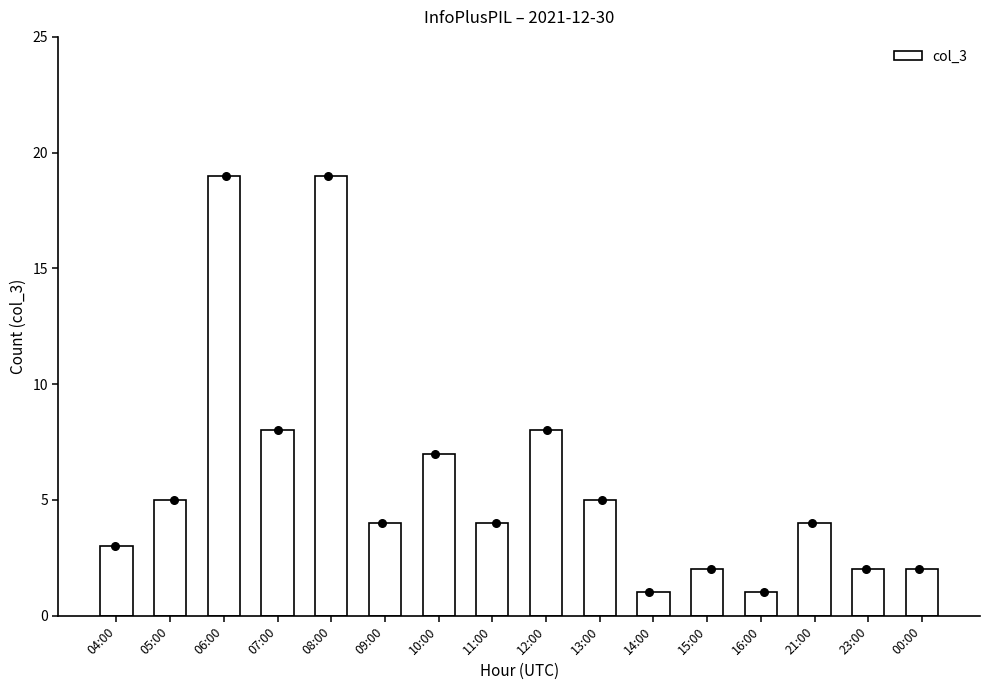

Approximately how many times larger is the value at 06:00 compared to 08:00?

1.0